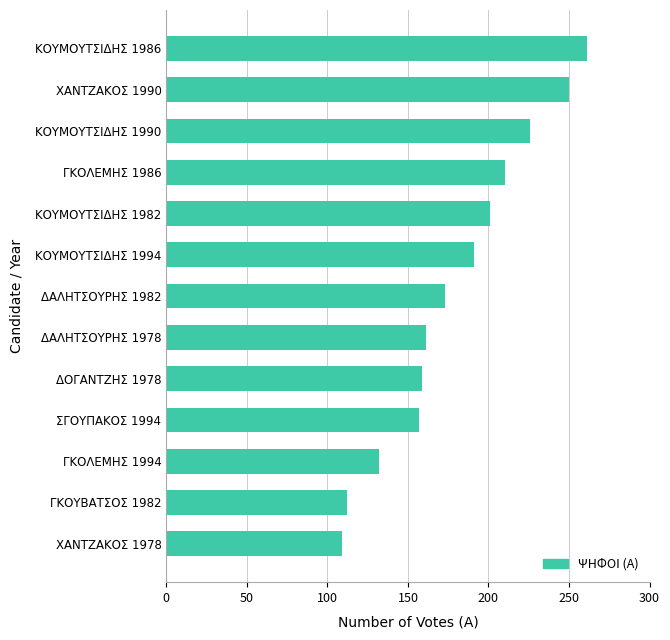

What is the sum of all values?

2342